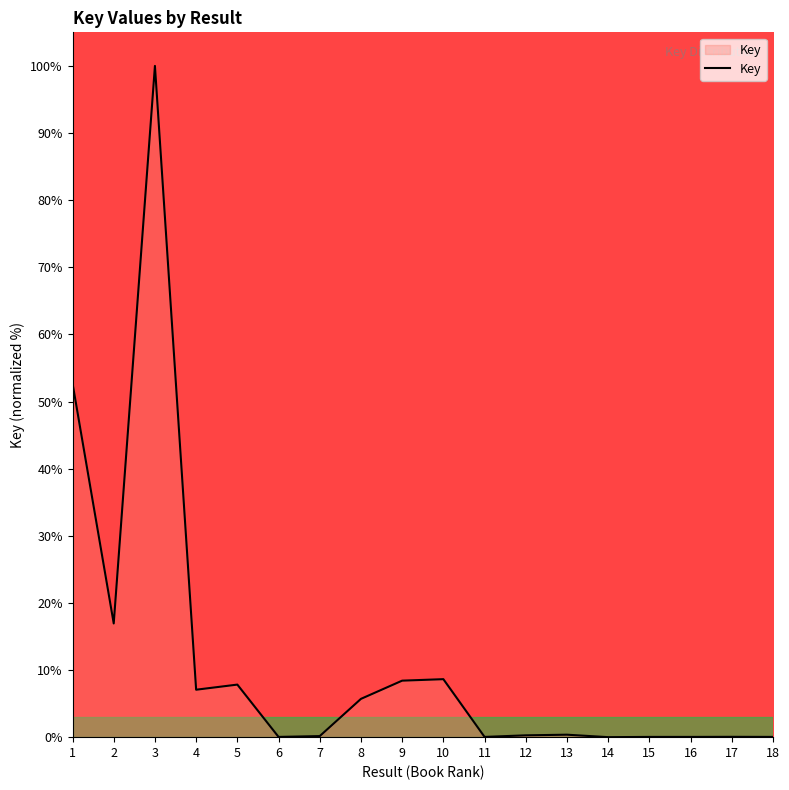

What is the greatest value displayed?

100.0